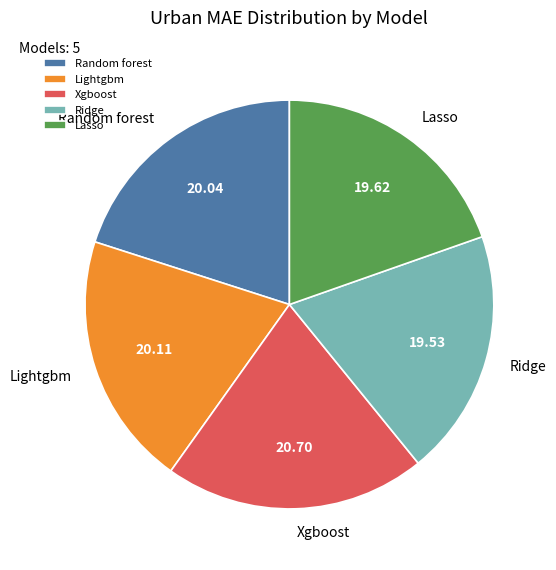

Is there any slice that represents more than half of the pie?

No